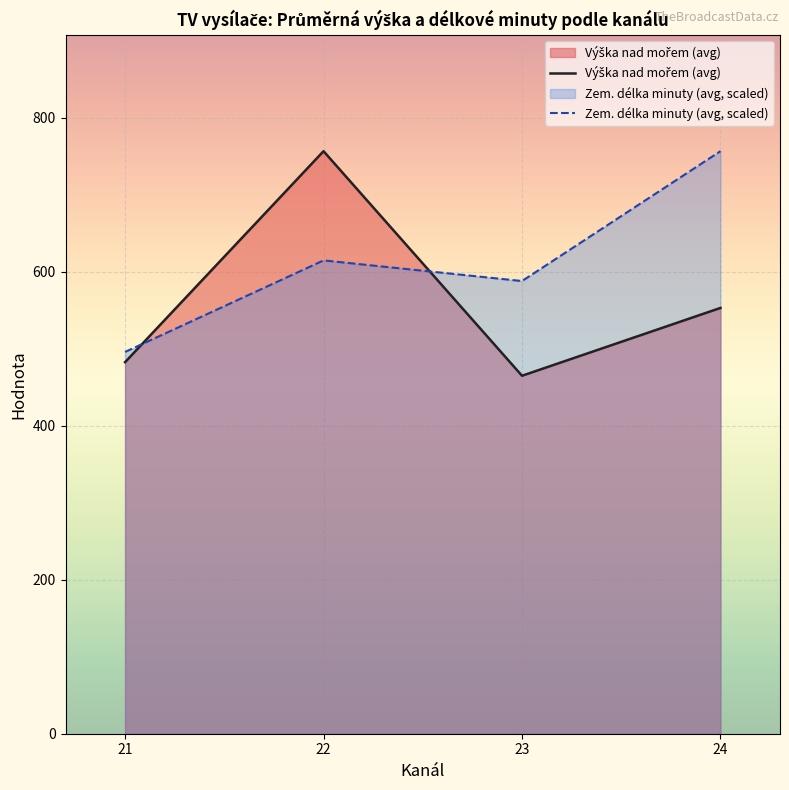

The value of Zem. délka minuty (avg, scaled) at 24 is 756.6. True or false?

True